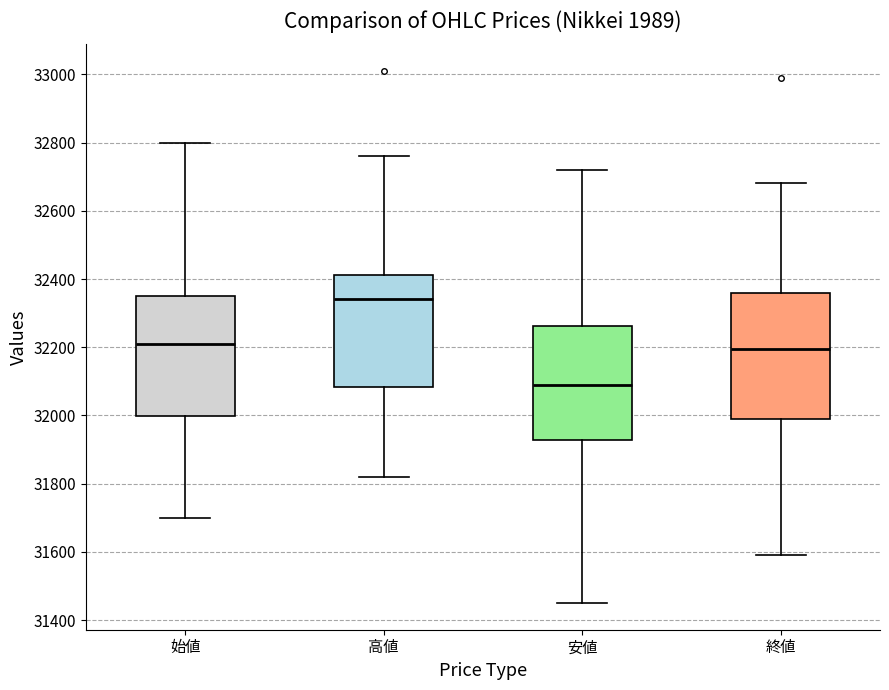

Where does the lower whisker of the box for 安値 end on the y-axis? The values are not printed on the chart, so give them approximately, as read against the axis.

31460